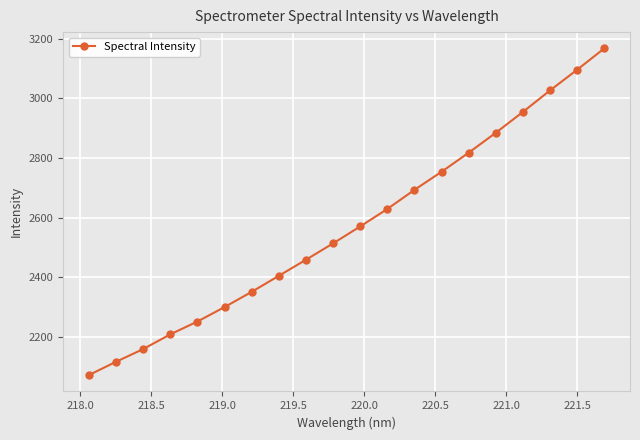

Reading left to right, transcribe all the data shown in this chart.

2070.4	2115.1	2157.8	2207.3	2250.5	2298.9	2350.2	2404.1	2458.0	2513.0	2569.9	2628.6	2692.8	2753.7	2817.7	2884.7	2954.7	3026.9	3096.5	3168.1